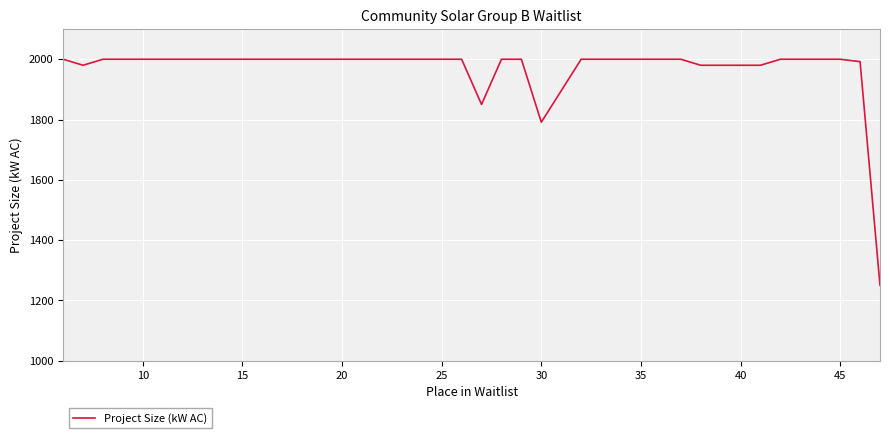

What is the difference between the maximum and minimum values?

750